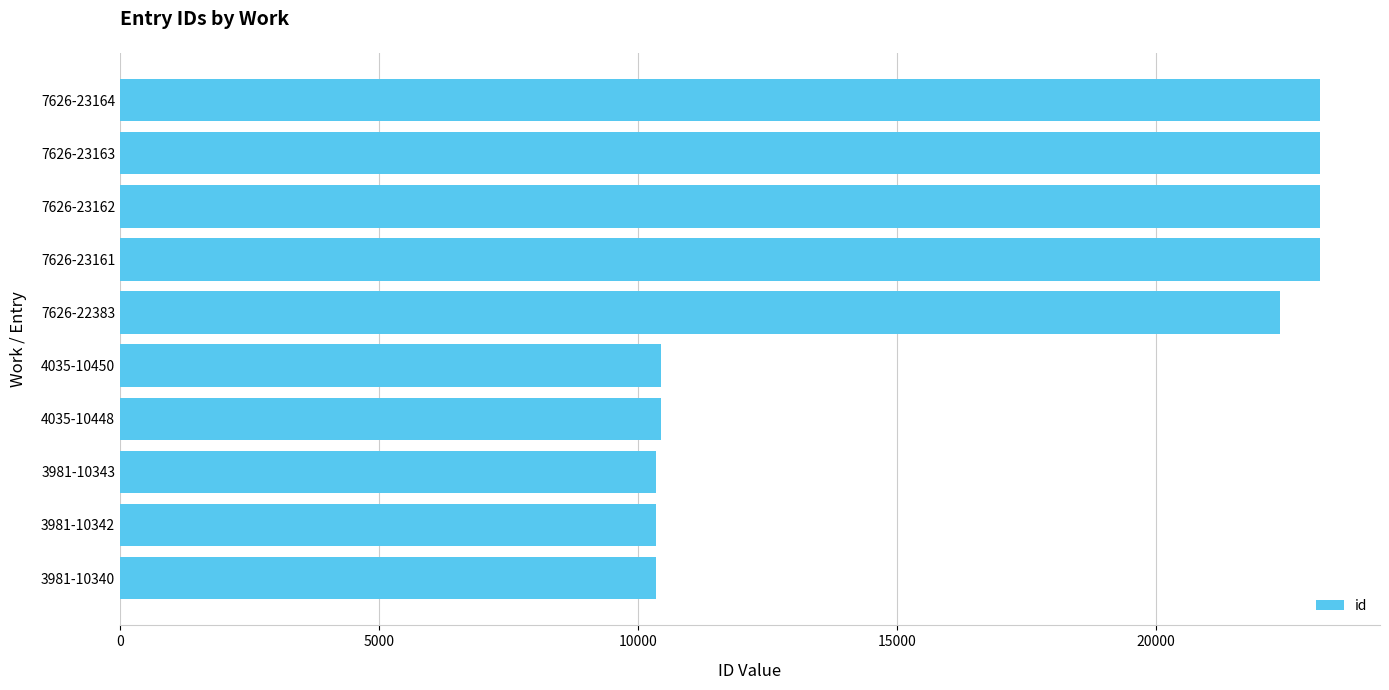

What is the difference between the values at 3981-10340 and 7626-23163?

12823